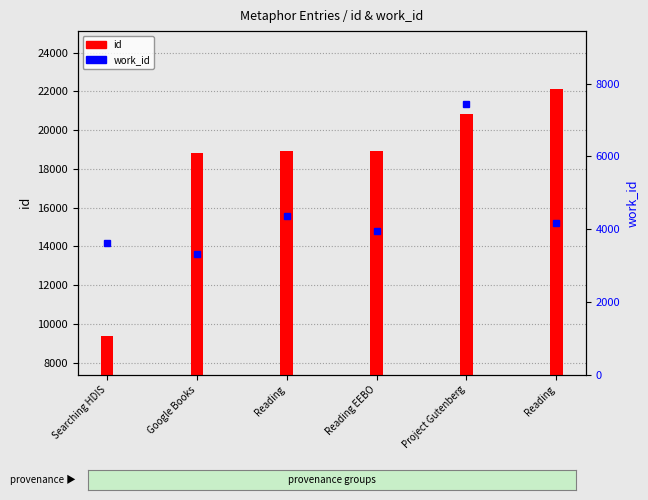

What is the lowest value of the id series?

9388